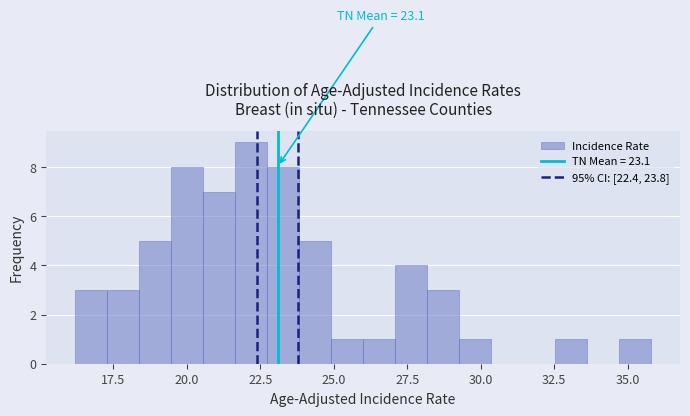

Around what value on the x-axis is the tallest bar? Give the approximate position of its centre, as read against the axis.

22.0